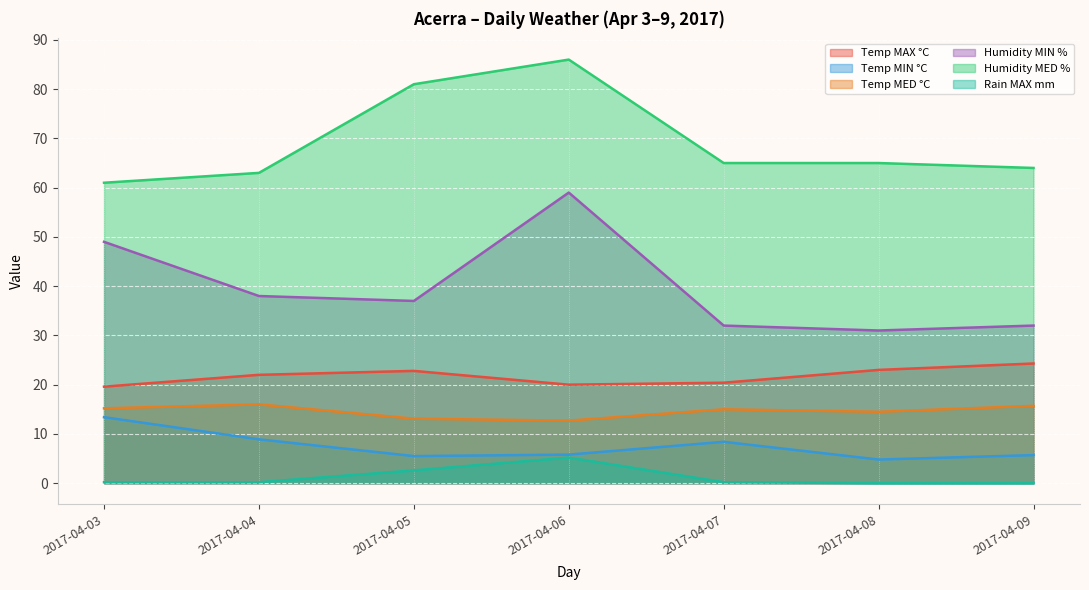

How many positive values does the Rain MAX mm series have?

5